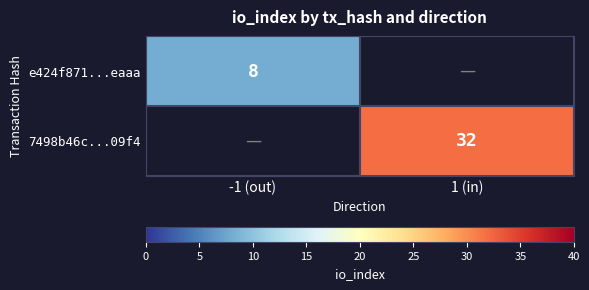

True or false: 7498b46c...09f4 has a value of 15 at 1 (in).

False